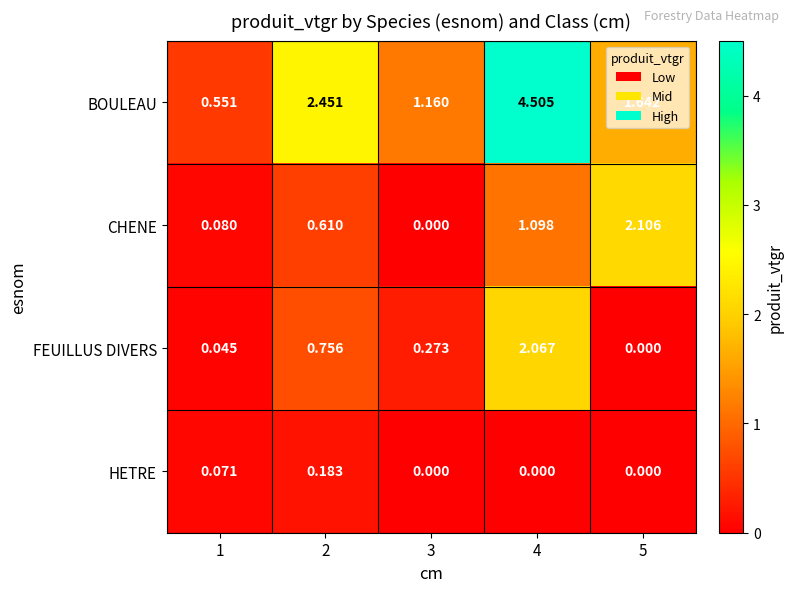

Which series changed the most between 2 and 3?

BOULEAU